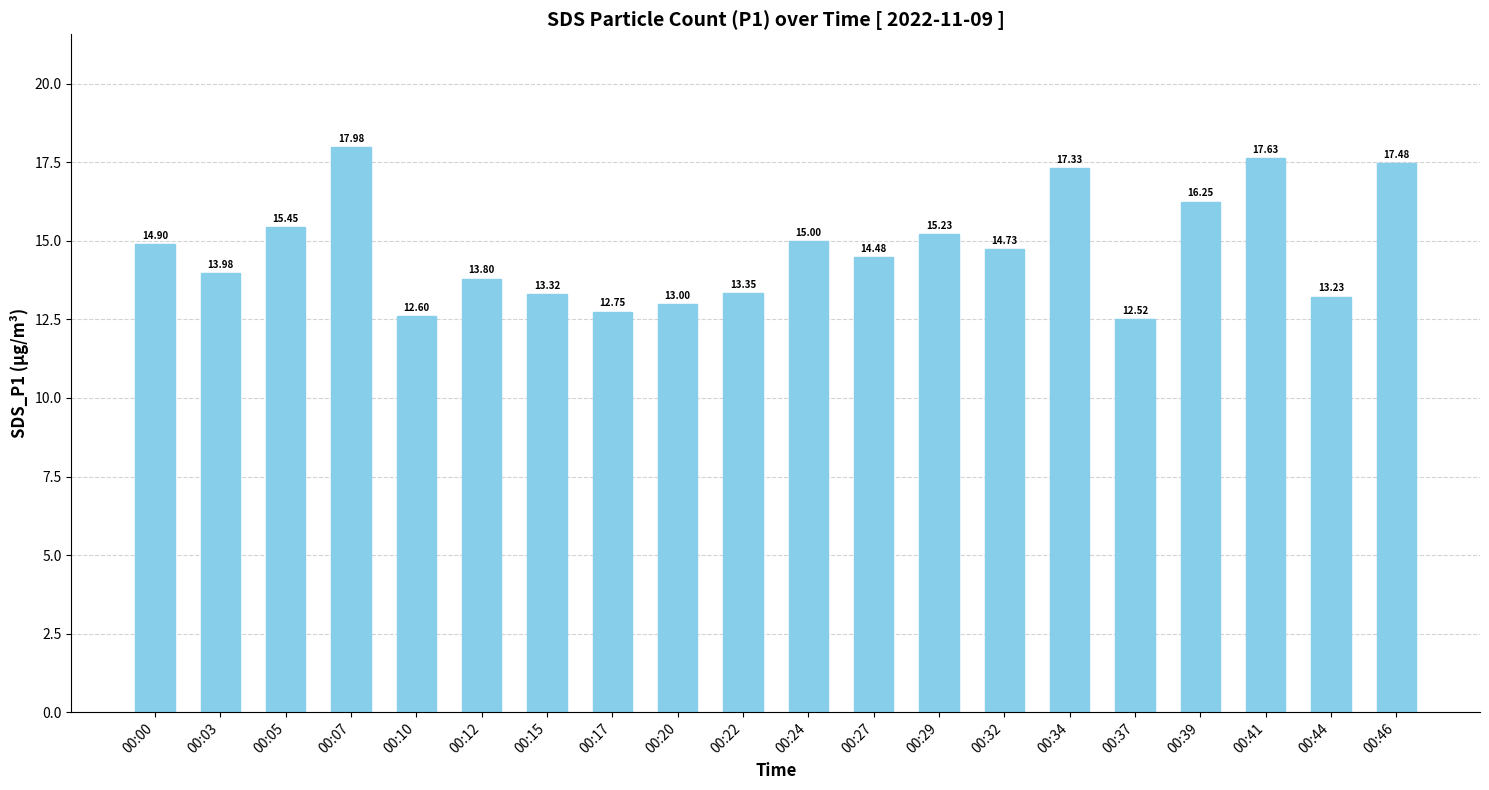

List the labels in order of value, largest first.

00:07, 00:41, 00:46, 00:34, 00:39, 00:05, 00:29, 00:24, 00:00, 00:32, 00:27, 00:03, 00:12, 00:22, 00:15, 00:44, 00:20, 00:17, 00:10, 00:37